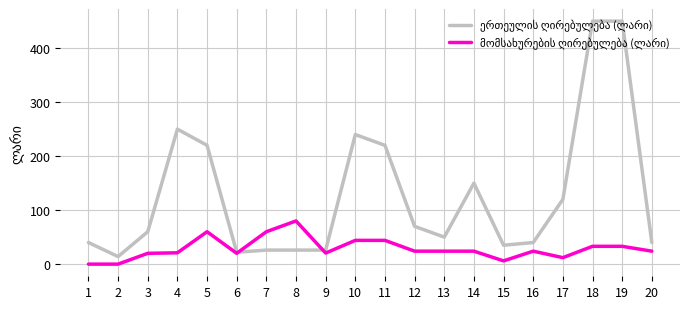

Is this an area chart (filled region under the line)?

No